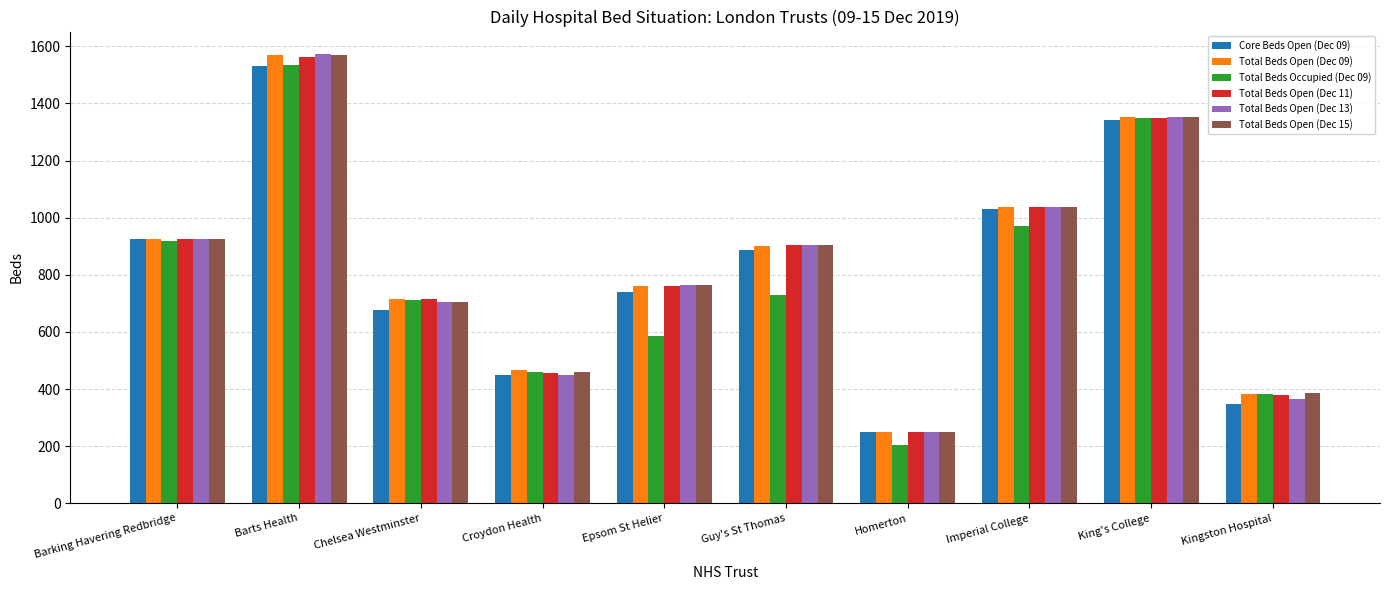

True or false: Core Beds Open (Dec 09) has a value of 1531 at Barts Health.

True